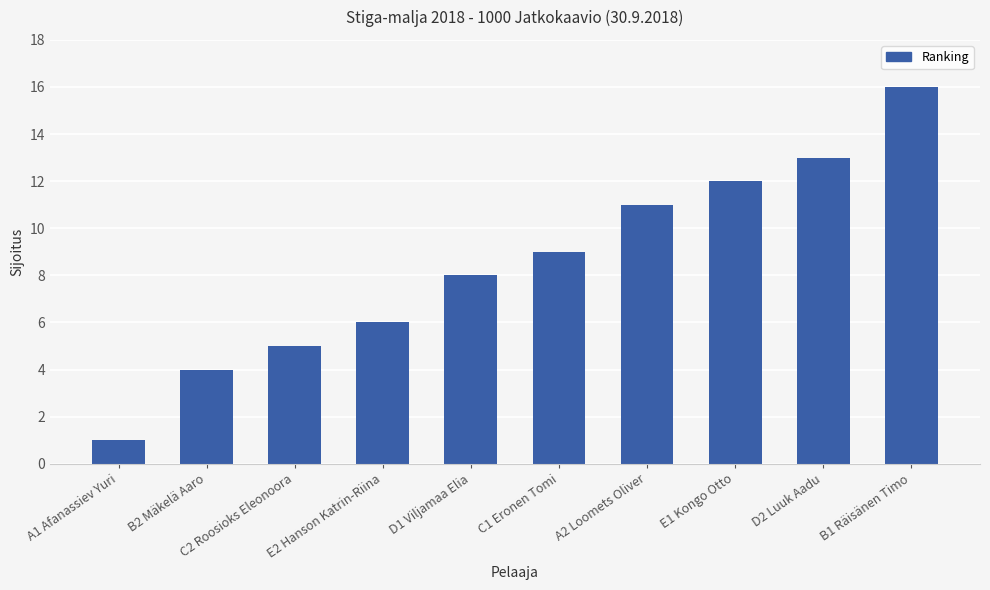

List the labels in order of value, smallest first.

A1 Afanassiev Yuri, B2 Mäkelä Aaro, C2 Roosioks Eleonoora, E2 Hanson Katrin-Riina, D1 Viljamaa Elia, C1 Eronen Tomi, A2 Loomets Oliver, E1 Kongo Otto, D2 Luuk Aadu, B1 Räisänen Timo